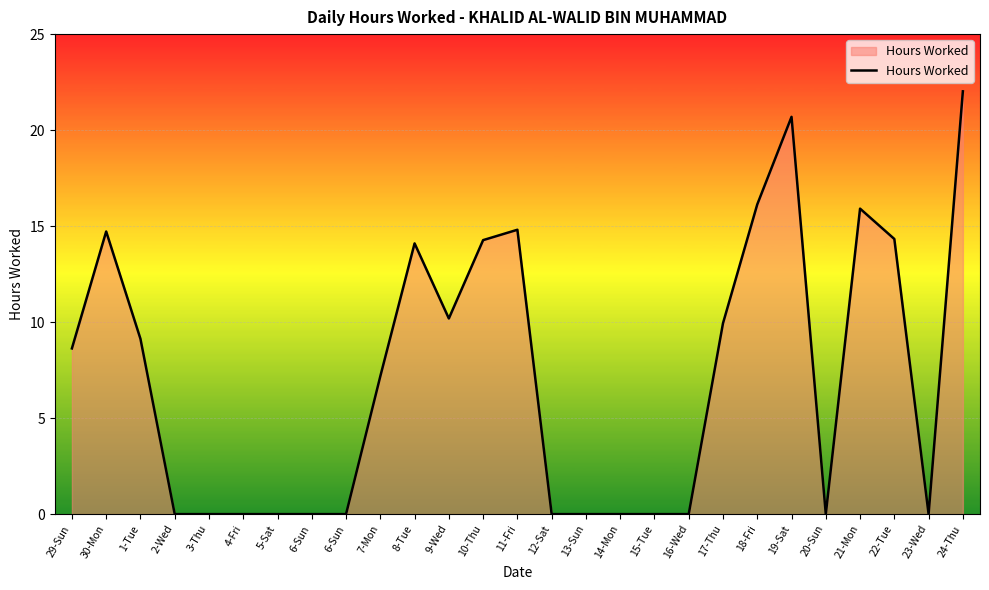

Rank the categories by value from highest to lowest.

24-Thu, 19-Sat, 18-Fri, 21-Mon, 11-Fri, 30-Mon, 22-Tue, 10-Thu, 8-Tue, 9-Wed, 17-Thu, 1-Tue, 29-Sun, 7-Mon, 2-Wed, 3-Thu, 4-Fri, 5-Sat, 6-Sun, 6-Sun, 12-Sat, 13-Sun, 14-Mon, 15-Tue, 16-Wed, 20-Sun, 23-Wed